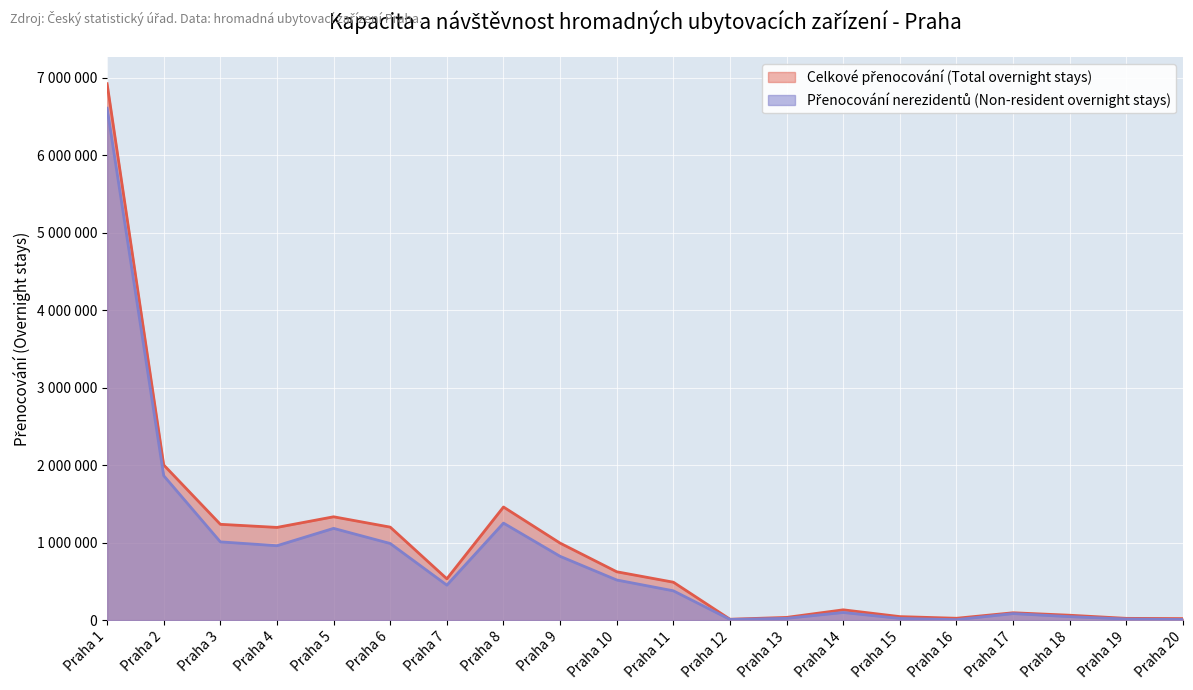

The value of Přenocování nerezidentů (Non-resident overnight stays) at Praha 4 is 1680048. True or false?

False